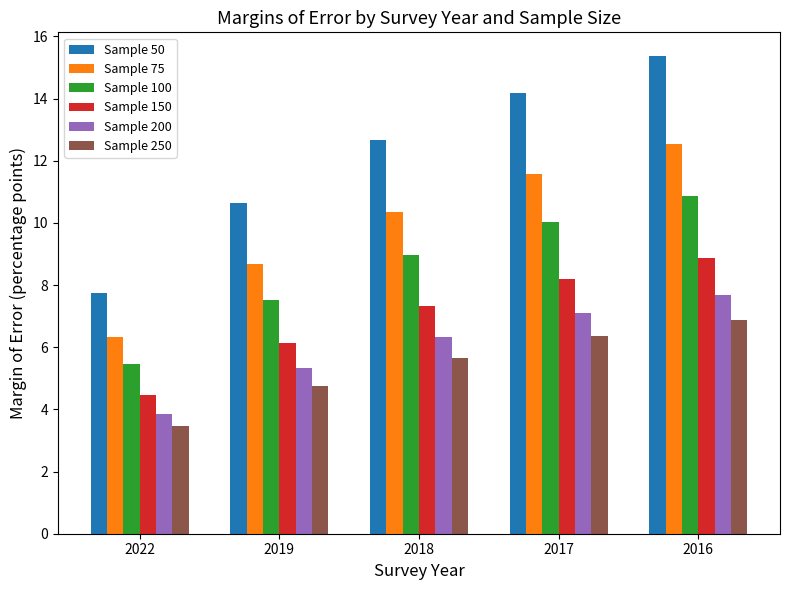

Which series has the widest spread of values?

Sample 50